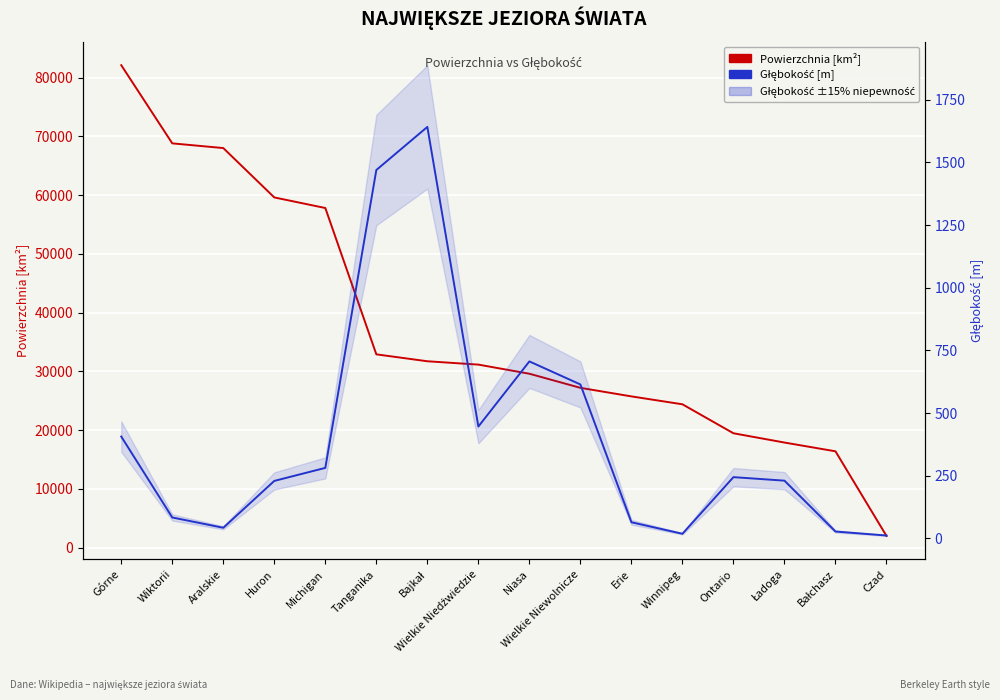

Where is Głębokość [m] nearest to the value 826?

Niasa